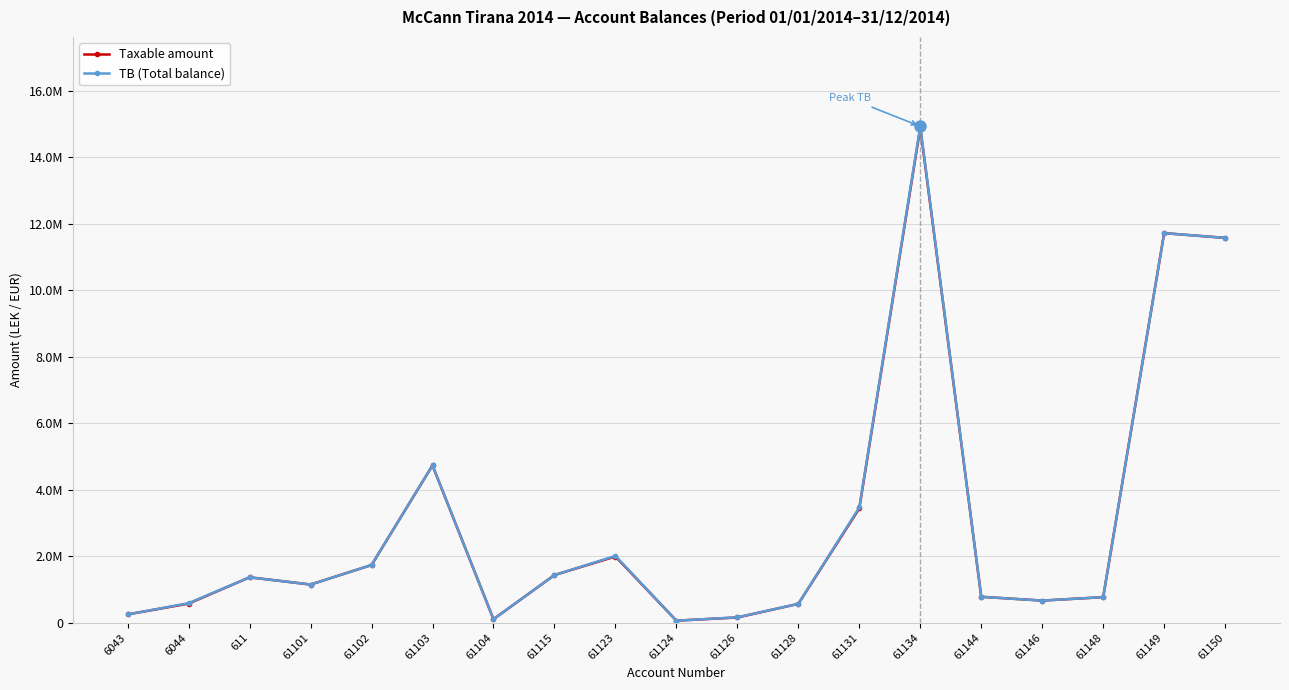

Does the chart have visible grid lines?

Yes